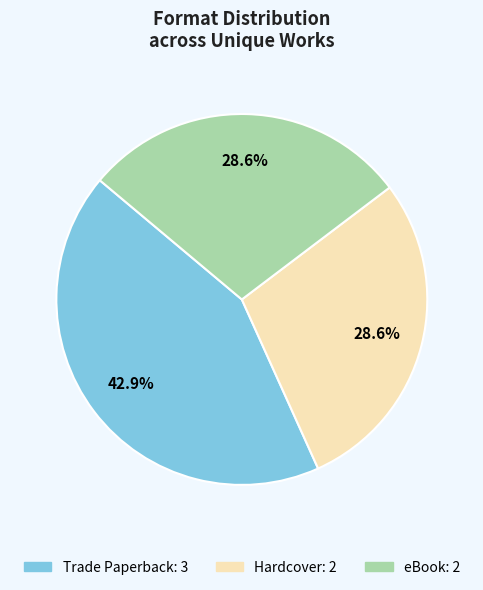

Does any single category account for the majority?

No